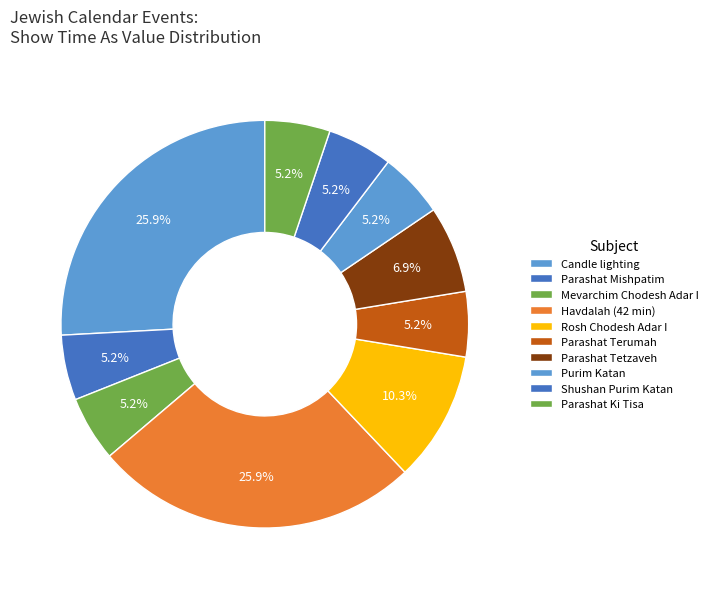

Count the number of slices in the pie.

10